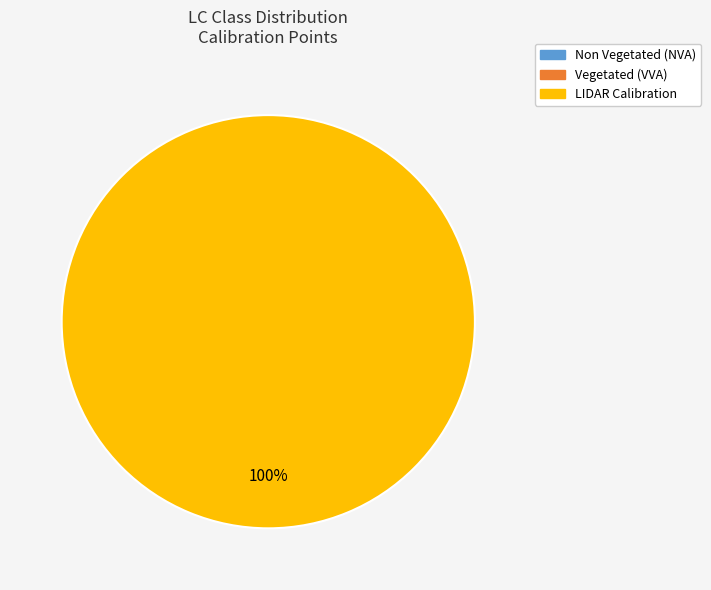

Is there any slice that represents more than half of the pie?

Yes